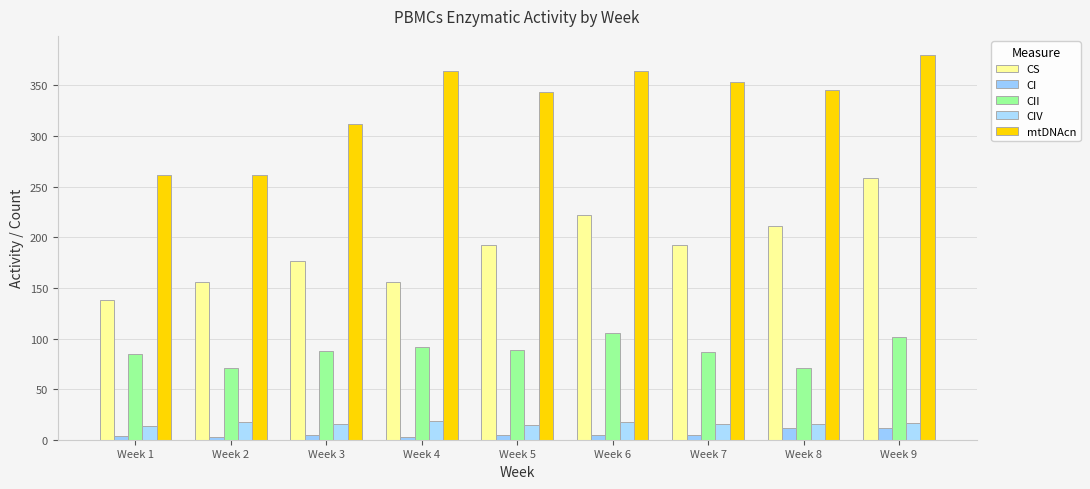

Reading left to right, transcribe all the data shown in this chart.

CS: Week 1=138.3	Week 2=155.4	Week 3=176.3	Week 4=155.8	Week 5=191.9	Week 6=222.0	Week 7=192.0	Week 8=211.4	Week 9=258.8
CI: Week 1=3.5	Week 2=2.2	Week 3=4.3	Week 4=3.2	Week 5=4.5	Week 6=4.4	Week 7=4.5	Week 8=11.4	Week 9=11.2
CII: Week 1=85.2	Week 2=70.4	Week 3=87.4	Week 4=91.8	Week 5=88.9	Week 6=105.7	Week 7=86.6	Week 8=71.2	Week 9=101.1
CIV: Week 1=13.5	Week 2=17.9	Week 3=15.9	Week 4=18.7	Week 5=14.8	Week 6=17.1	Week 7=15.7	Week 8=15.5	Week 9=16.3
mtDNAcn: Week 1=262.0	Week 2=262.0	Week 3=312.0	Week 4=364.0	Week 5=344.0	Week 6=364.0	Week 7=353.0	Week 8=346.0	Week 9=380.0